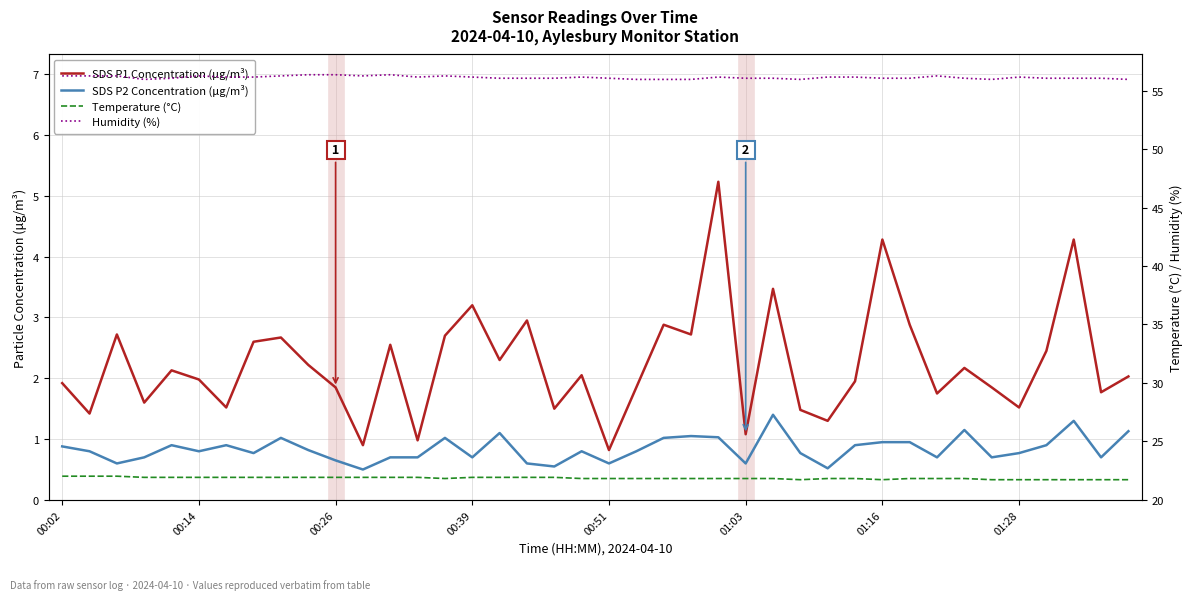

What is the spread (max minus min) of values at 01:16?

55.3